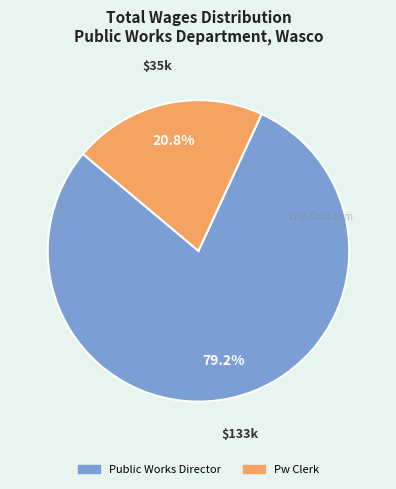

What percentage is the Pw Clerk slice, to the nearest percent?

21%